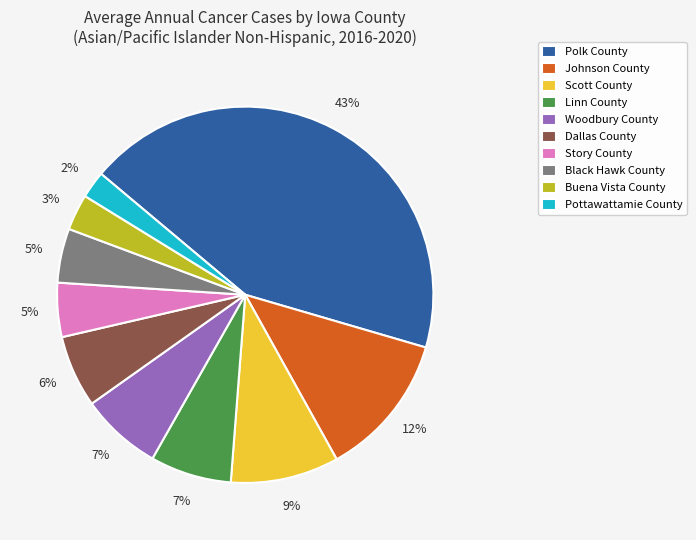

Count the number of slices in the pie.

10